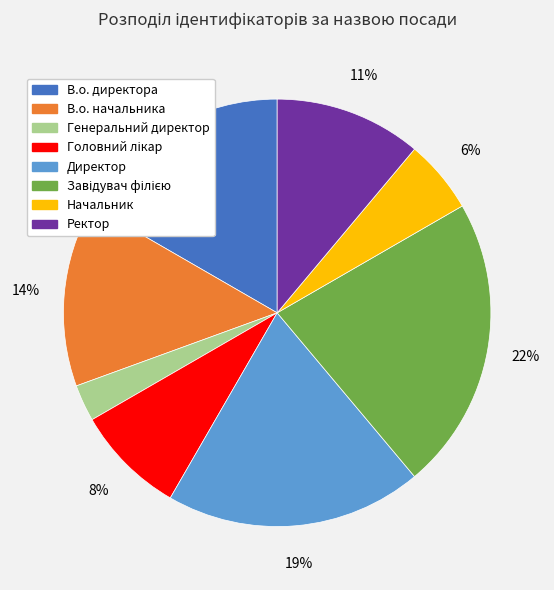

Is there any slice that represents more than half of the pie?

No